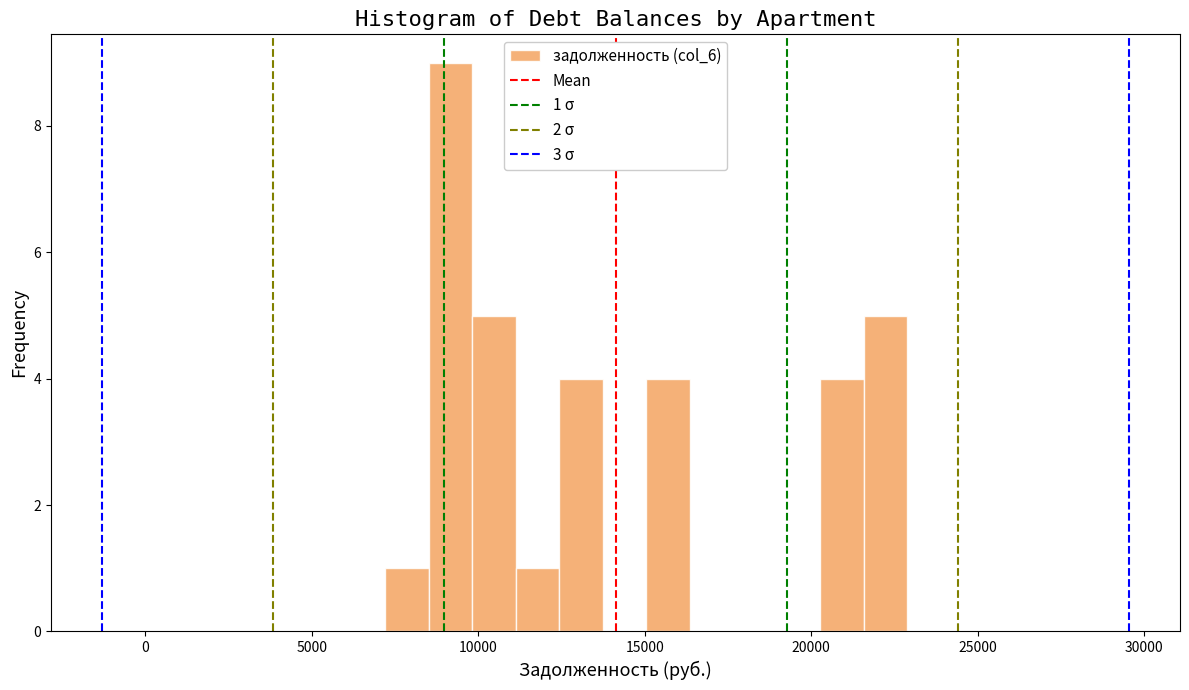

Read against the x-axis, roughly where is the centre of the tallest bar?

9000